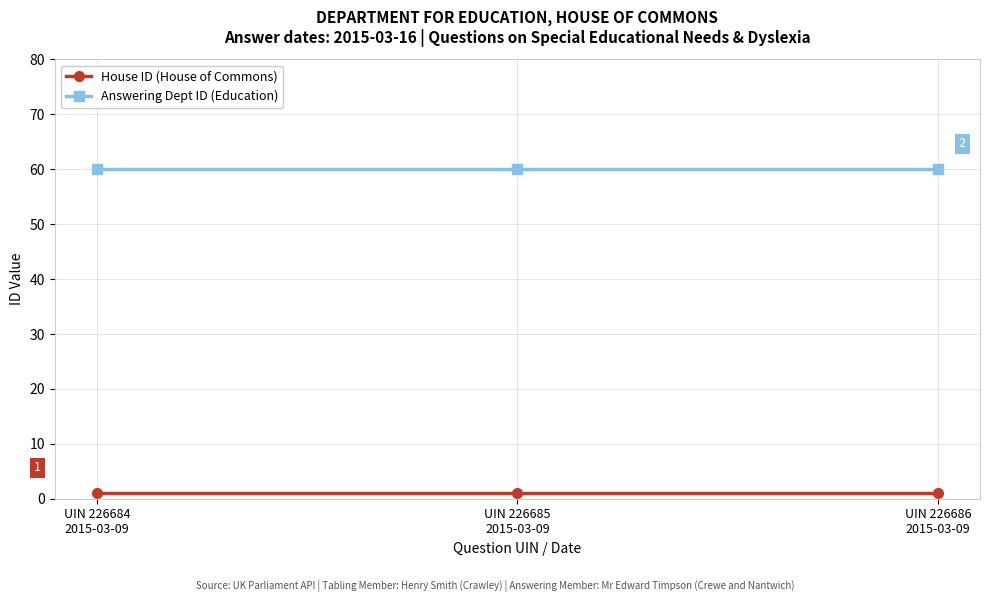

Reading left to right, extract all data points from this chart.

House ID (House of Commons): 1	1	1
Answering Dept ID (Education): 60	60	60